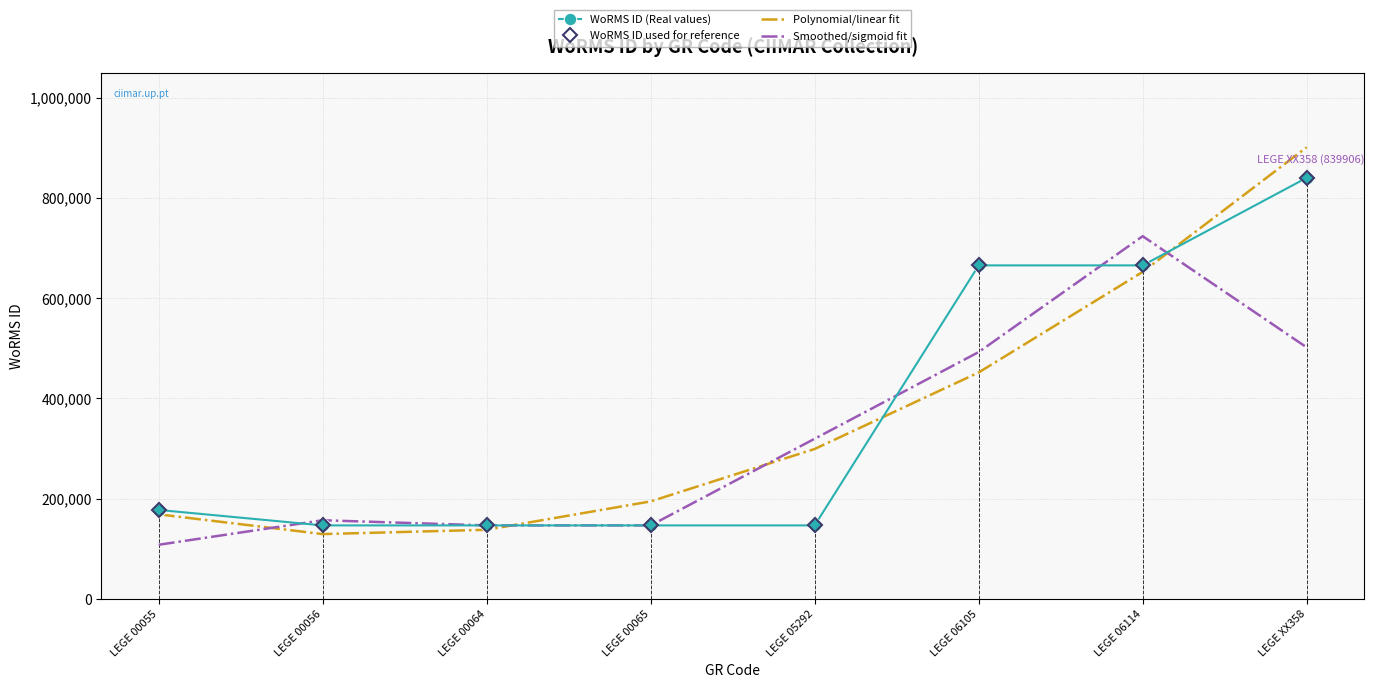

Which series has the largest range (max minus min)?

Polynomial/linear fit